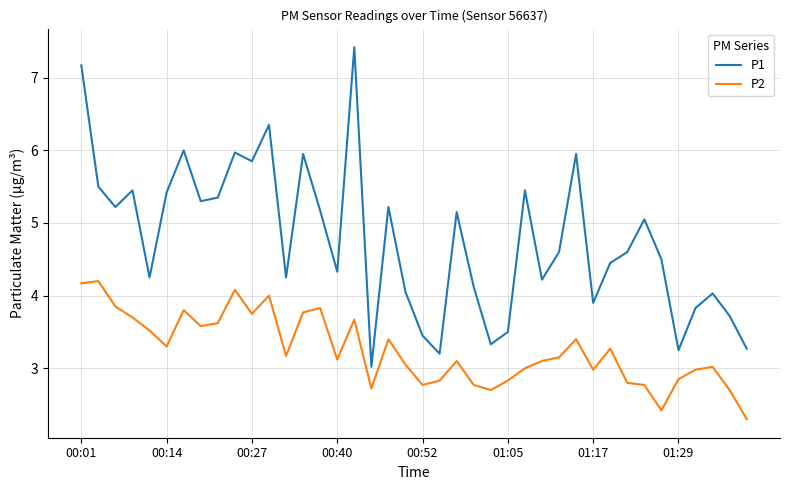

What is the sum of all P2 values?

130.0